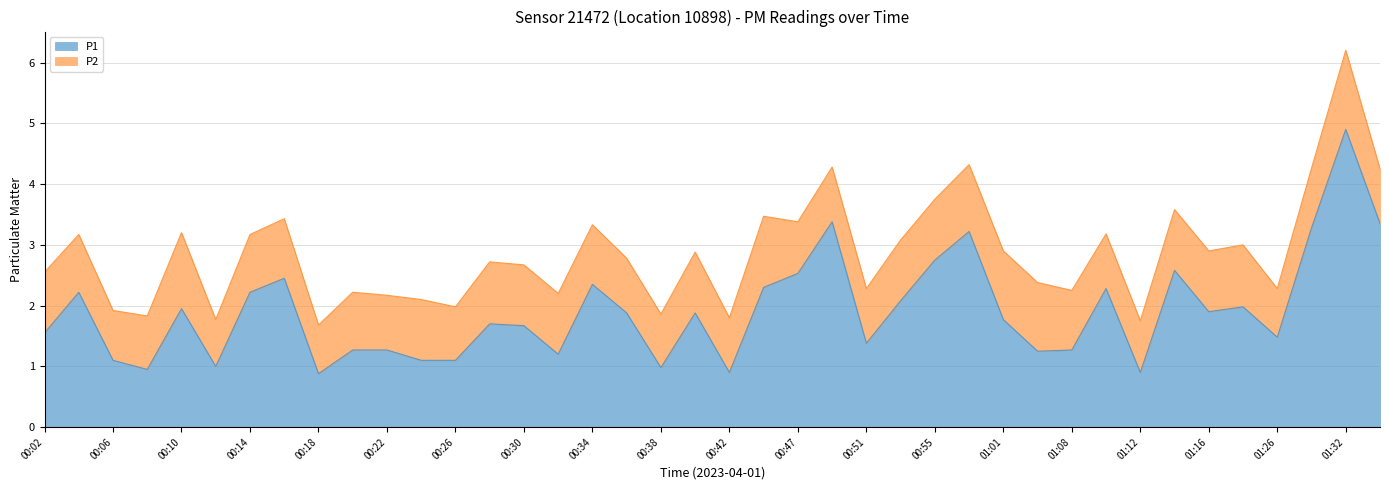

Reading left to right, list all the values displayed in this chart.

00:02=1.6	00:04=2.2	00:06=1.1	00:08=0.9	00:10=1.9	00:12=1.0	00:14=2.2	00:16=2.5	00:18=0.9	00:20=1.3	00:22=1.3	00:24=1.1	00:26=1.1	00:28=1.7	00:30=1.7	00:32=1.2	00:34=2.4	00:36=1.9	00:38=1.0	00:40=1.9	00:42=0.9	00:45=2.3	00:47=2.5	00:49=3.4	00:51=1.4	00:53=2.1	00:55=2.8	00:57=3.2	01:01=1.8	01:03=1.2	01:08=1.3	01:10=2.3	01:12=0.9	01:14=2.6	01:16=1.9	01:21=2.0	01:26=1.5	01:28=3.3	01:32=4.9	01:35=3.4